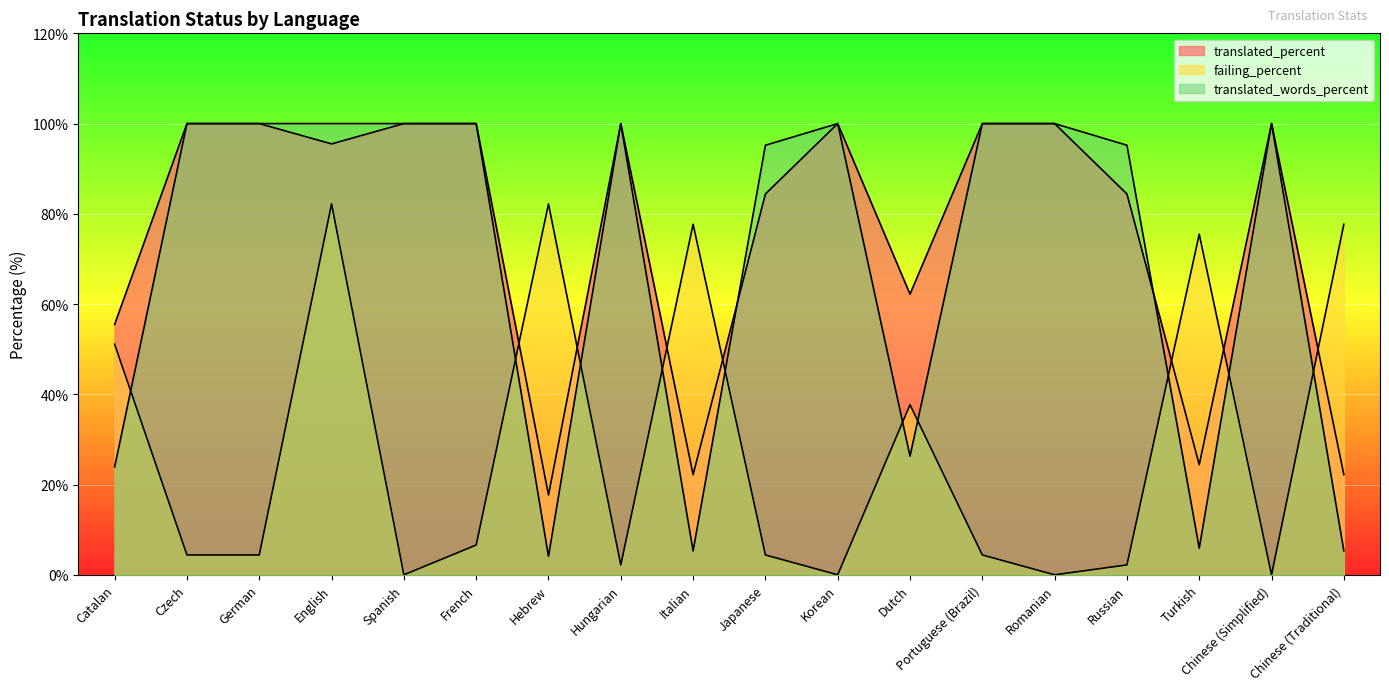

Where is failing_percent nearest to the value 41?

Dutch